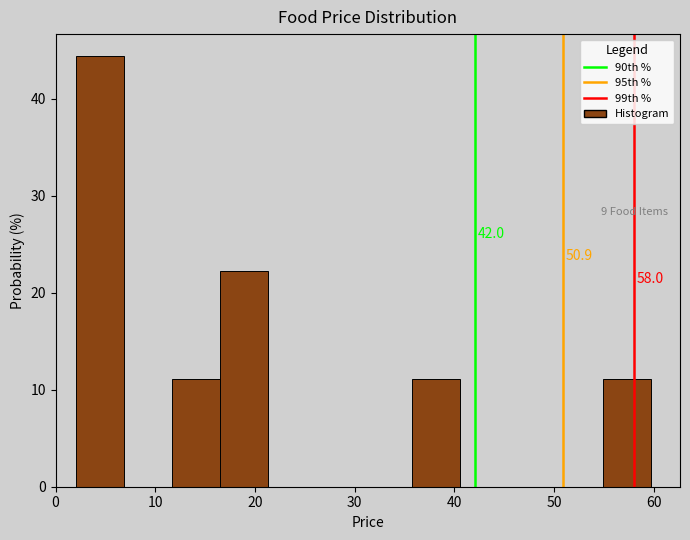

Over which range of the x-axis is the bar tallest?

2 to 7